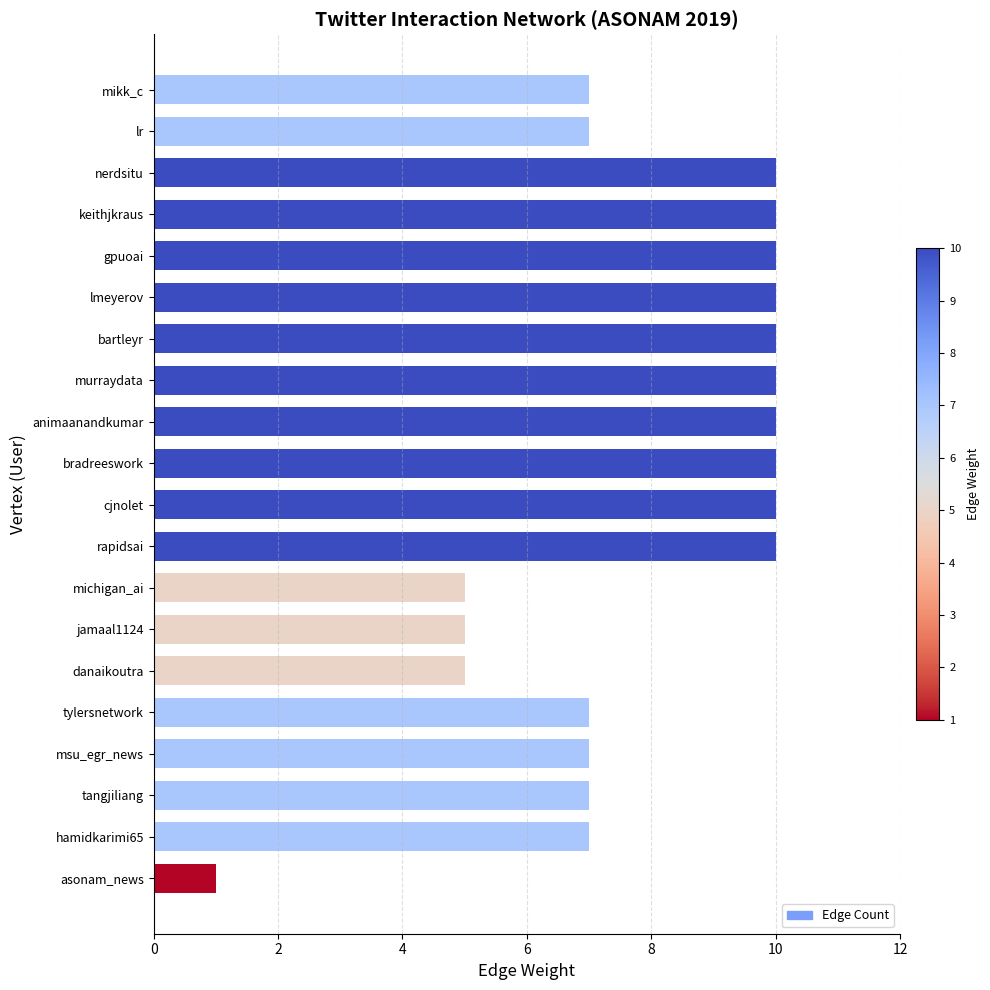

At which category does the chart reach its minimum across all series?

asonam_news